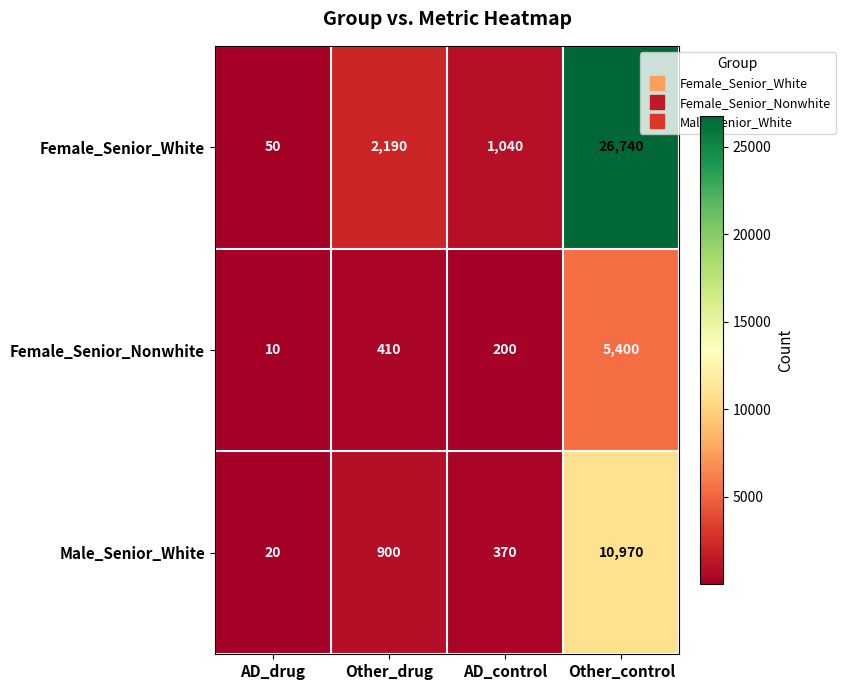

What is the difference between the maximum and minimum values in the Female_Senior_Nonwhite series?

5390